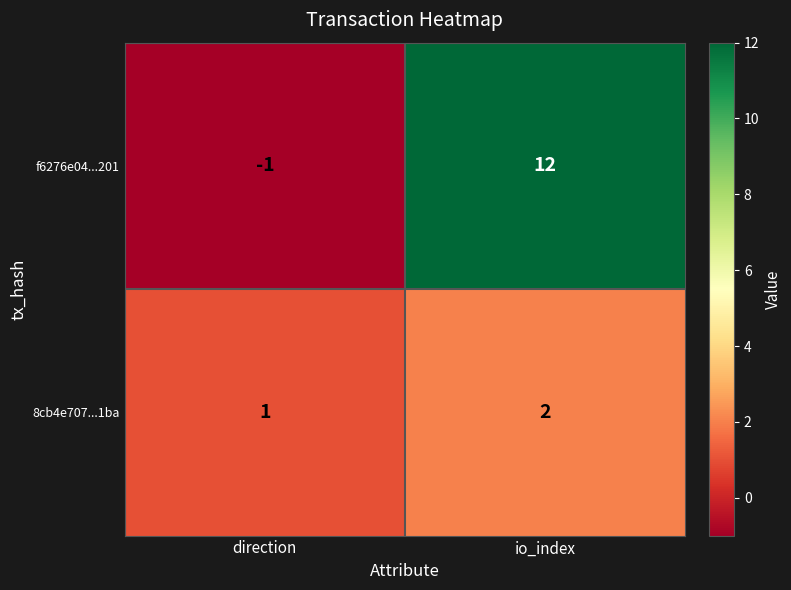

Which series has the largest range (max minus min)?

f6276e04...201